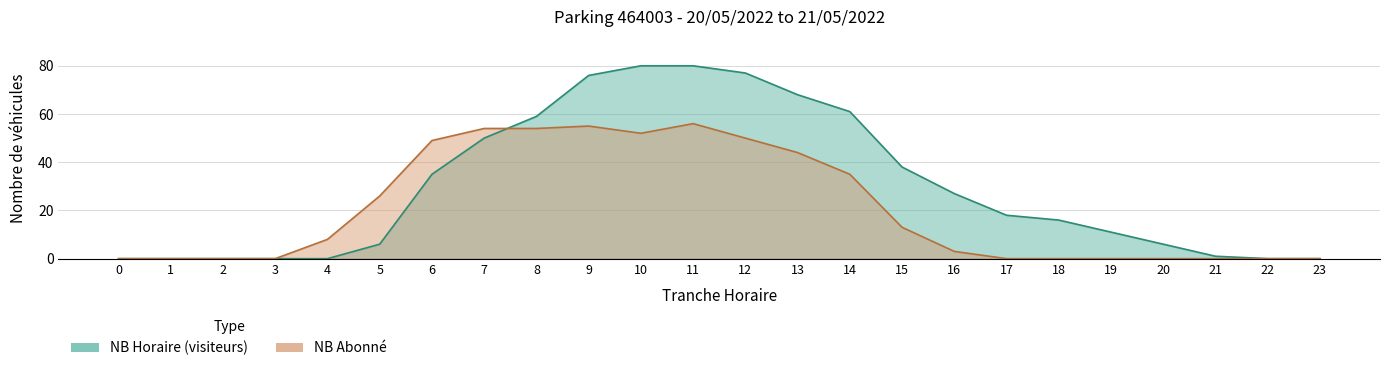

Which series changed the most between 0 and 2?

NB_HORAIRE